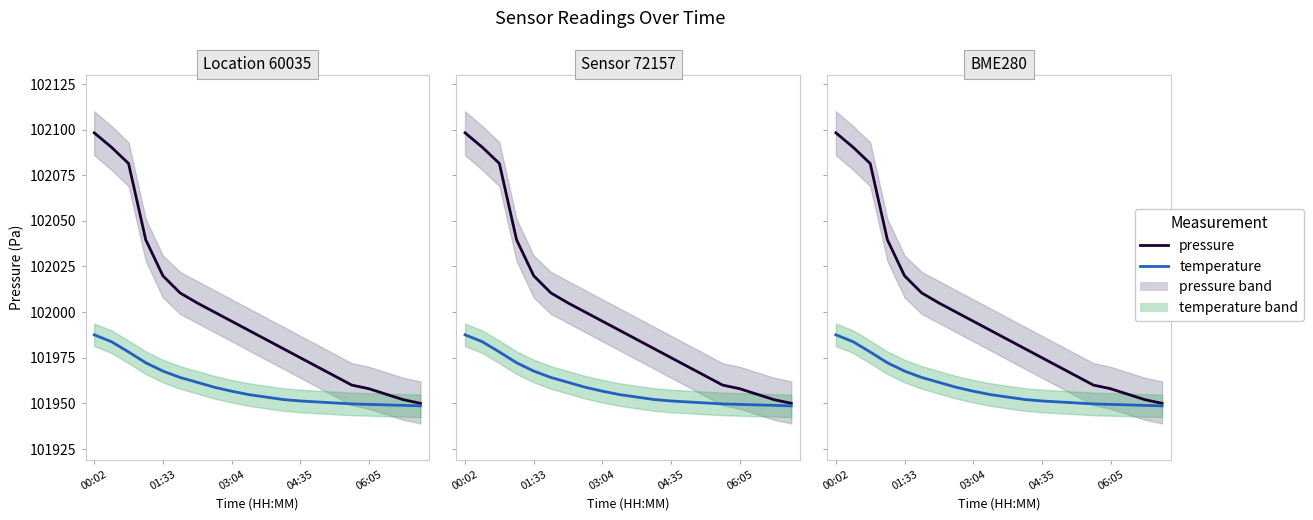

Which has a higher value, 14 or 17?

14